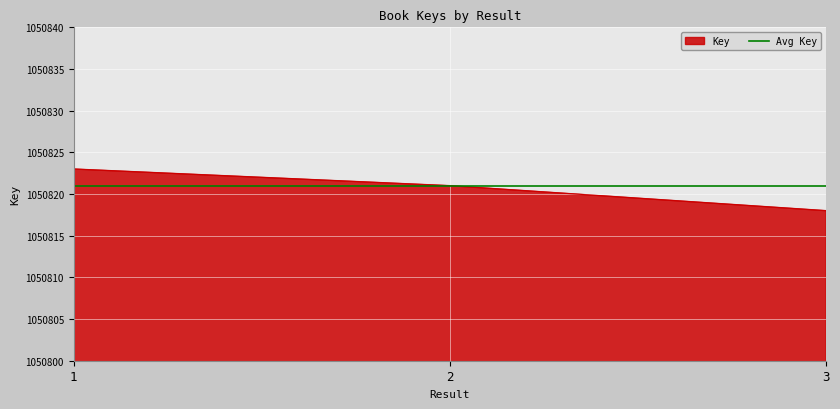

Approximately how many times larger is the value at 1 compared to 2?

1.0